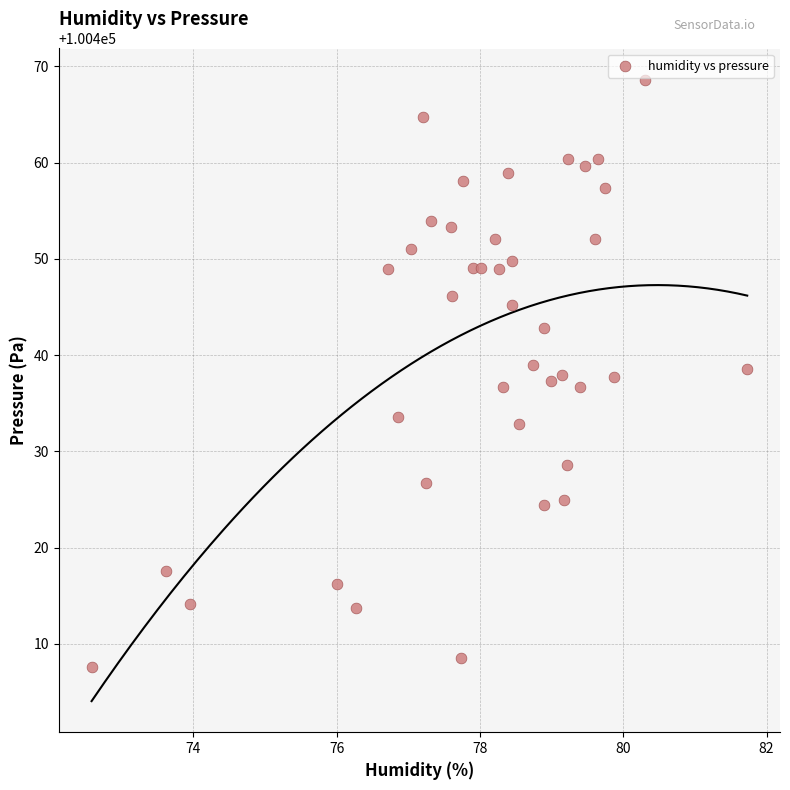

What is the range of X values (max minus min)?

9.2